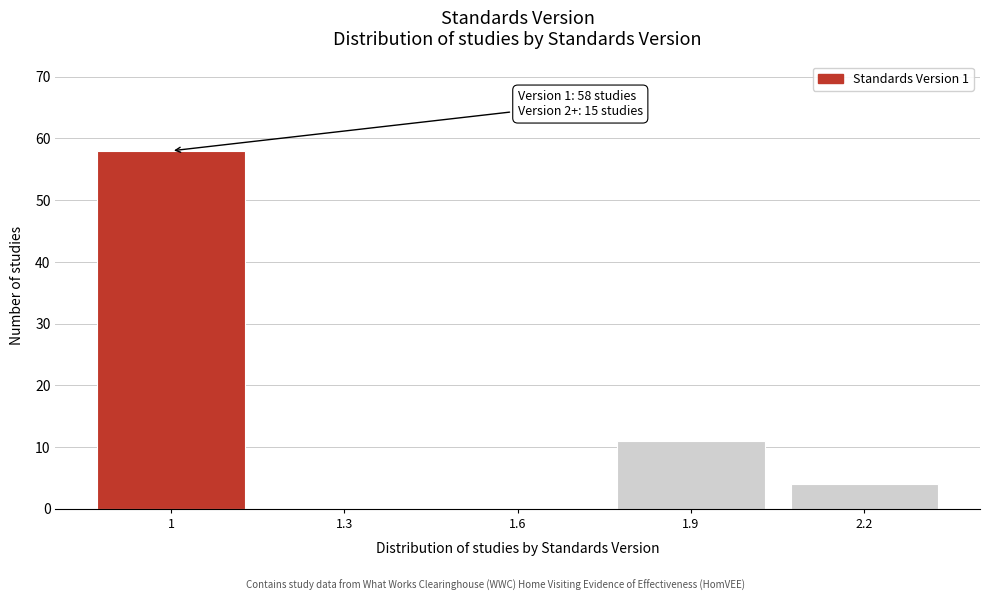

Reading left to right, list all the values displayed in this chart.

1=58	1.3=0	1.6=0	1.9=11	2.2=4